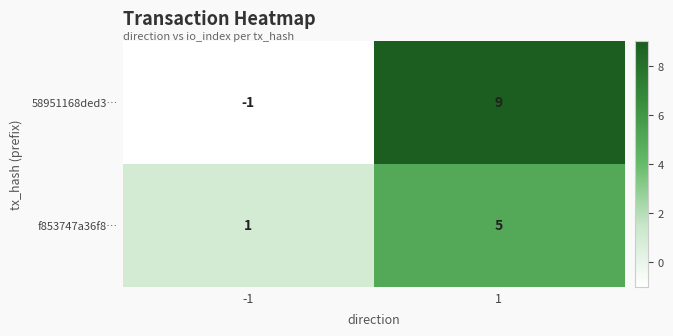

Which series has the largest total across all categories?

58951168ded3…